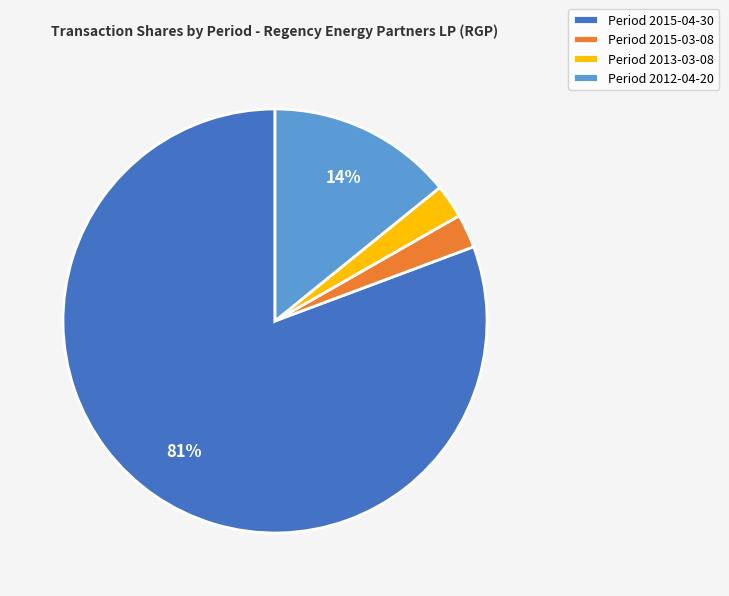

What is the largest slice in the pie chart?

Period 2015-04-30